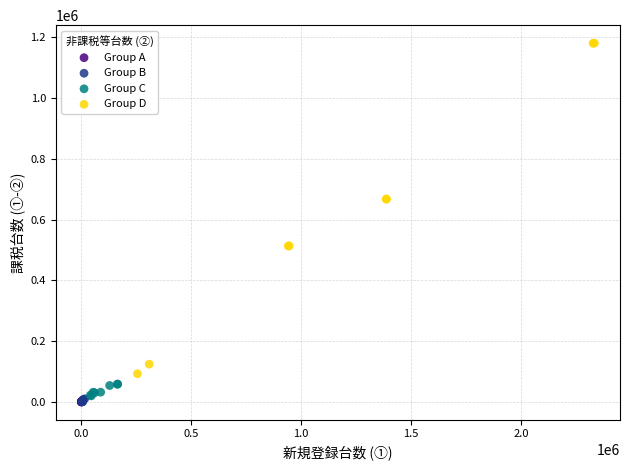

Which series has the largest Y range (max minus min)?

Group D